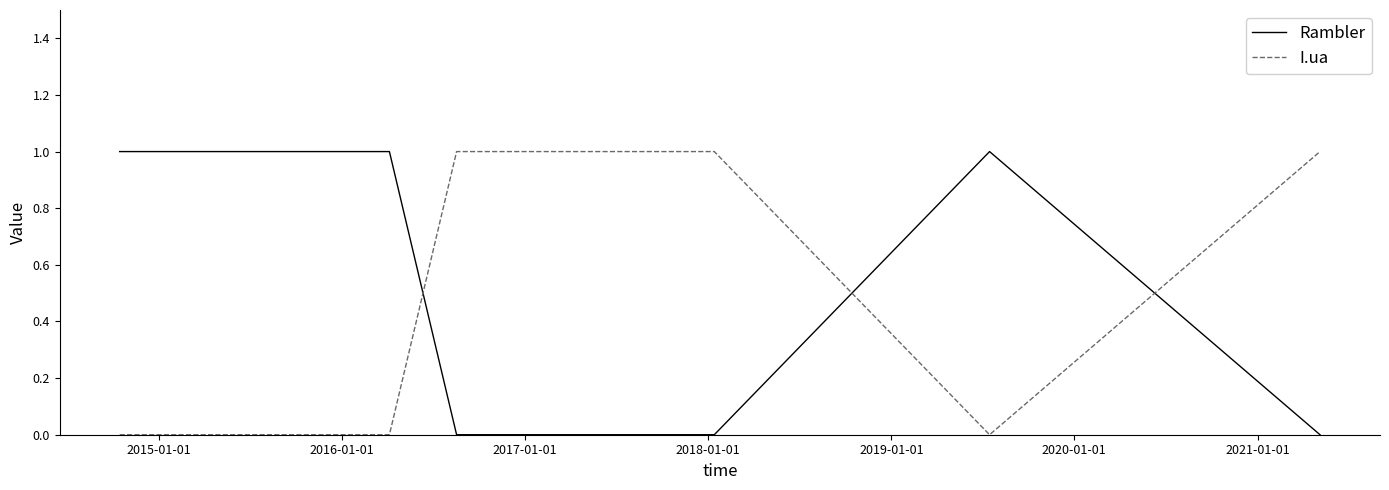

List the series in order of their overall mean, highest first.

Rambler, I.ua